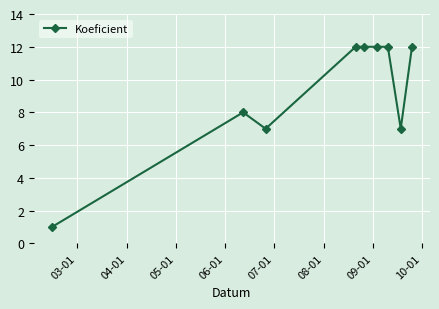

What is the average value?

9